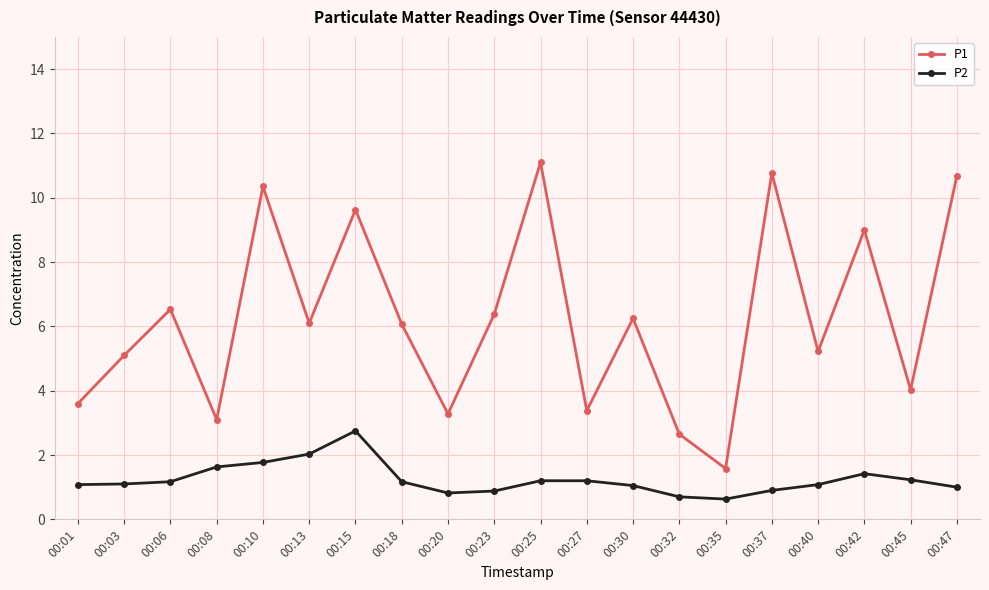

What is the total value across all series at 00:37?

11.7